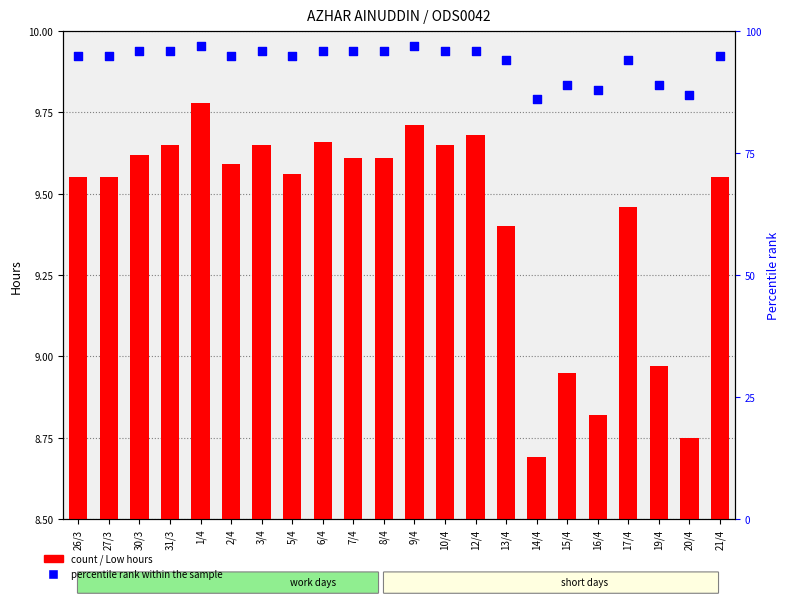

Which series has the largest Y range (max minus min)?

percentile rank within the sample